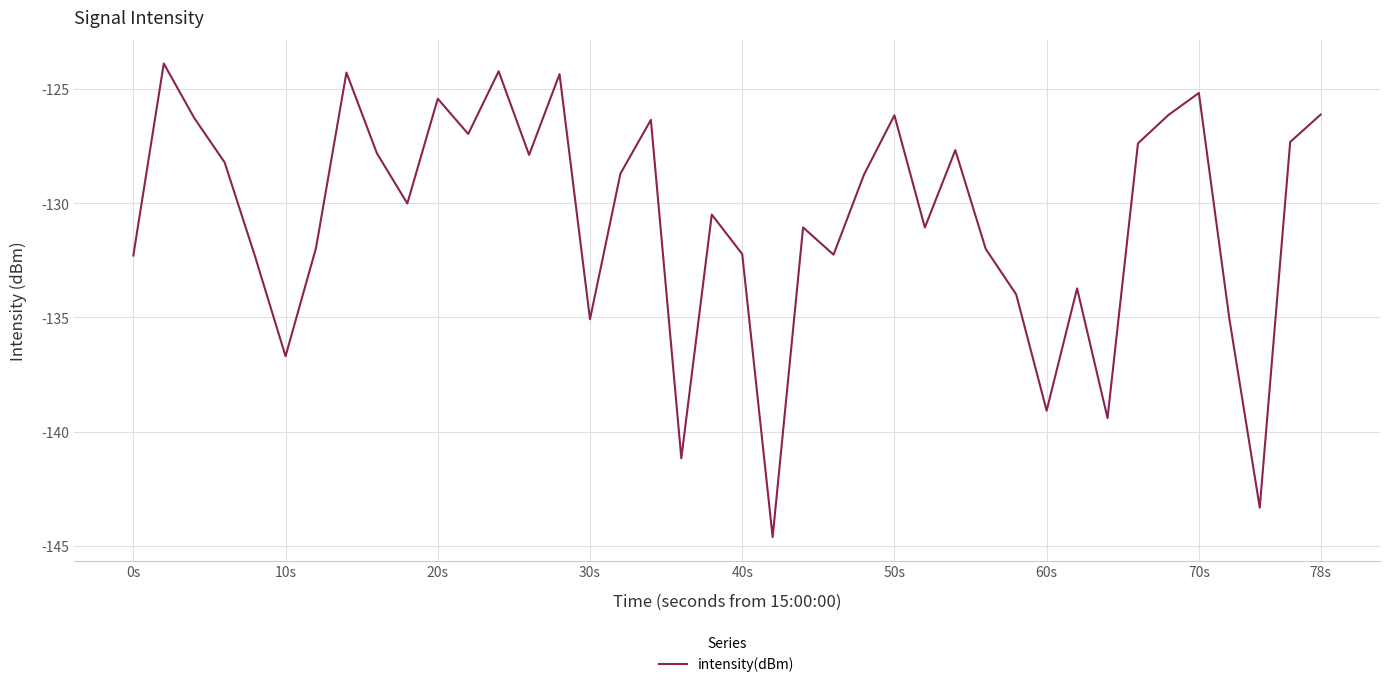

What is the difference between the maximum and minimum values?

20.7